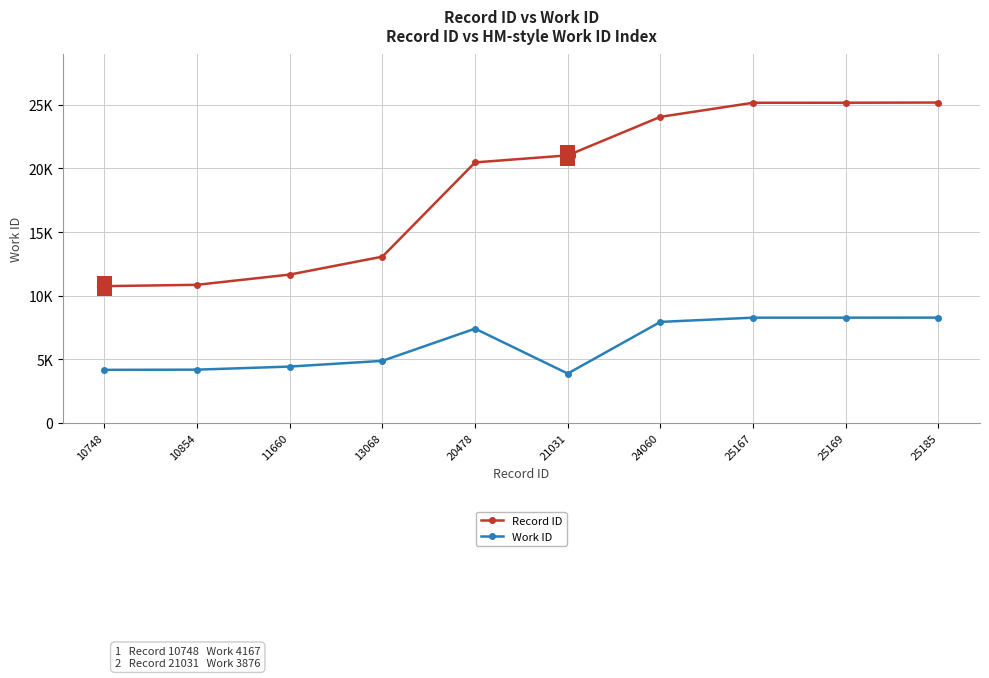

What is the difference between the maximum and second lowest values in the Record ID series?

14331